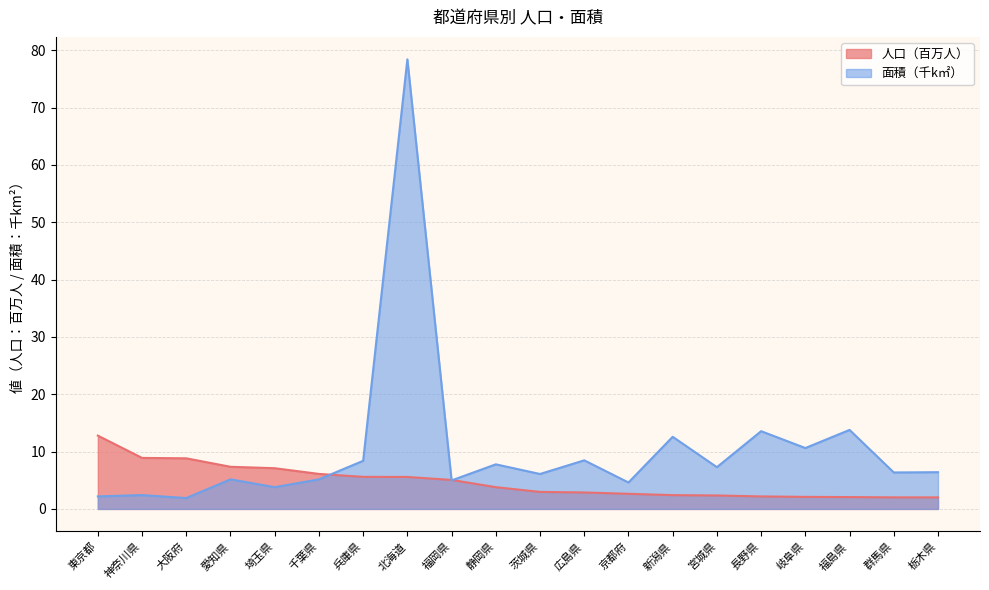

What is the maximum value for 人口（百万人）?

12.8